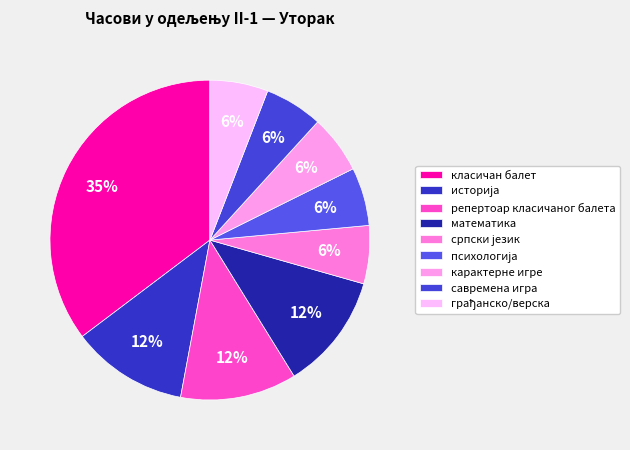

What is the smallest slice in the pie chart?

српски језик